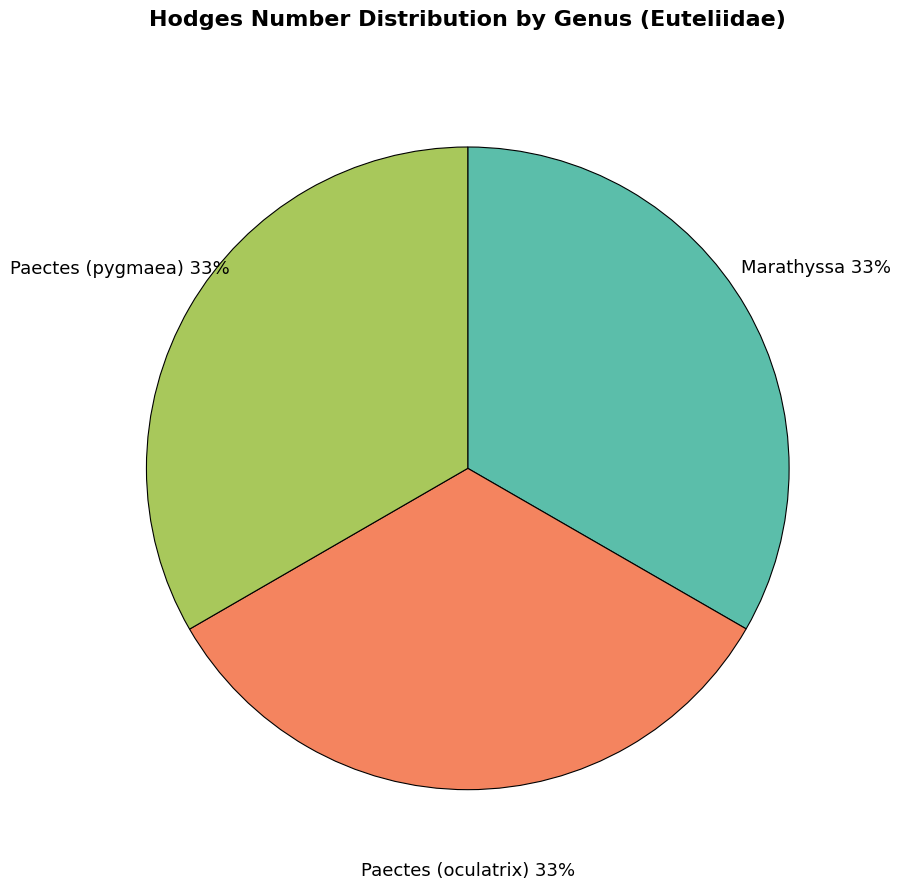

Combined, do Marathyssa and Paectes (pygmaea) account for over 50%?

Yes